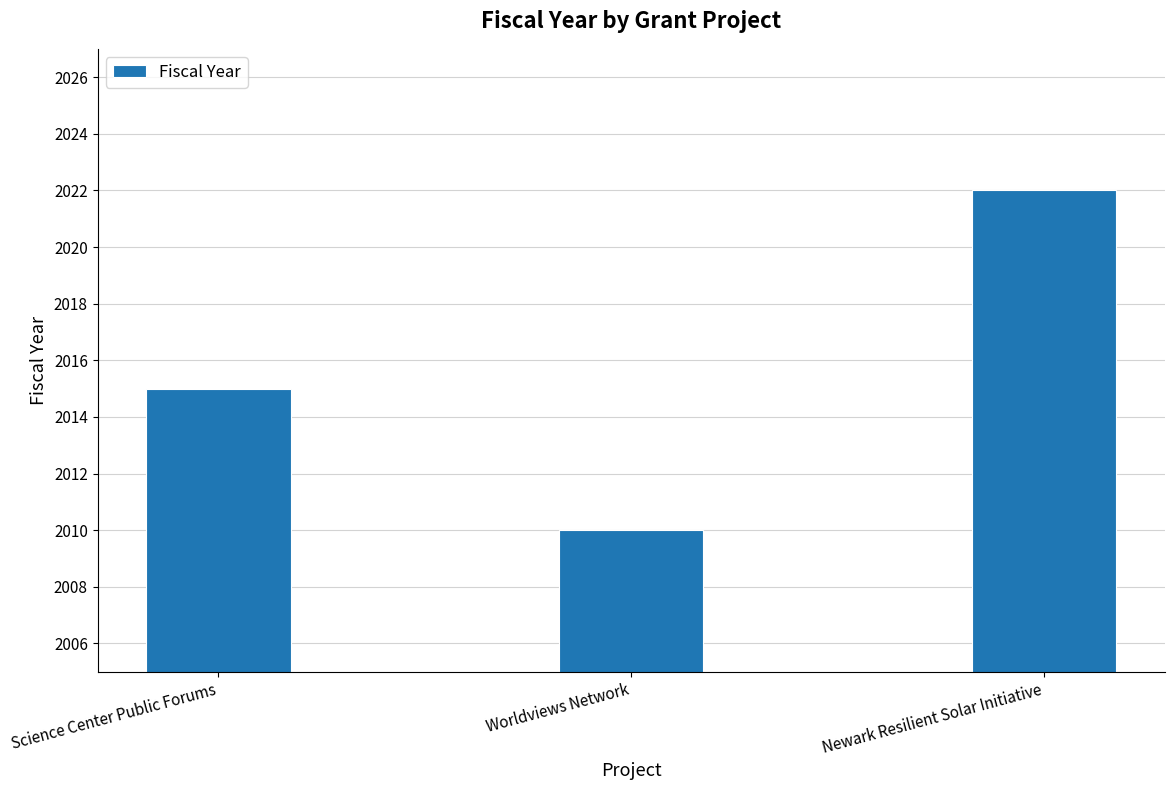

At which category does the chart reach its minimum across all series?

Worldviews Network